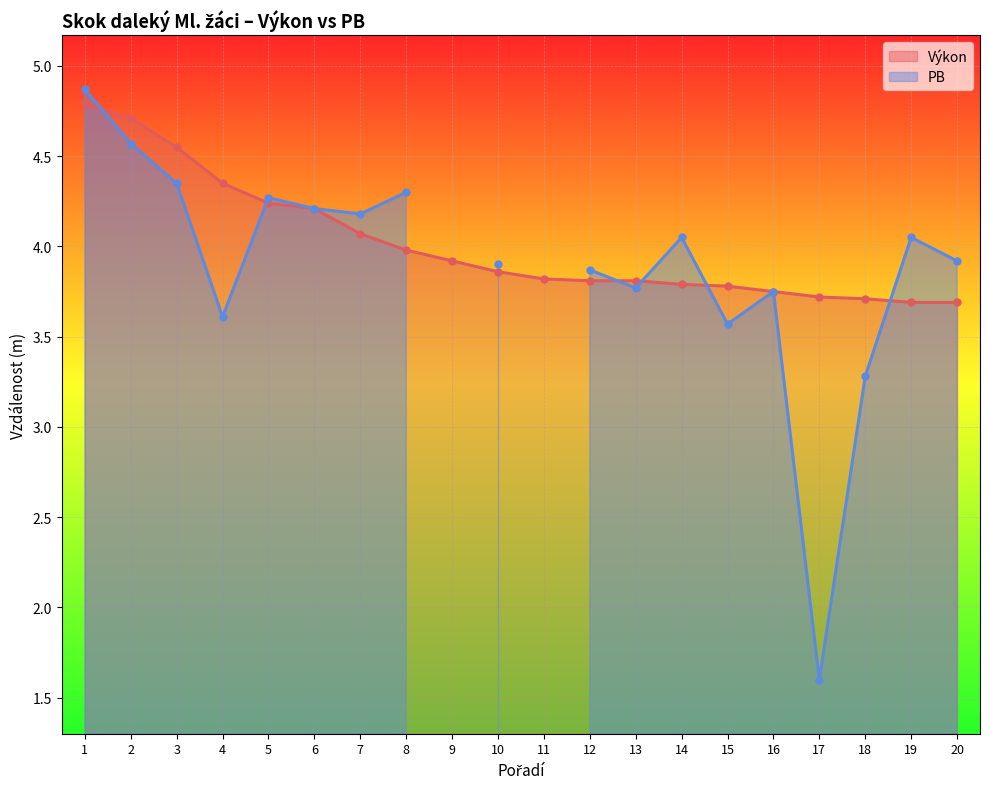

What is the difference between the second highest and second lowest values?

1.0